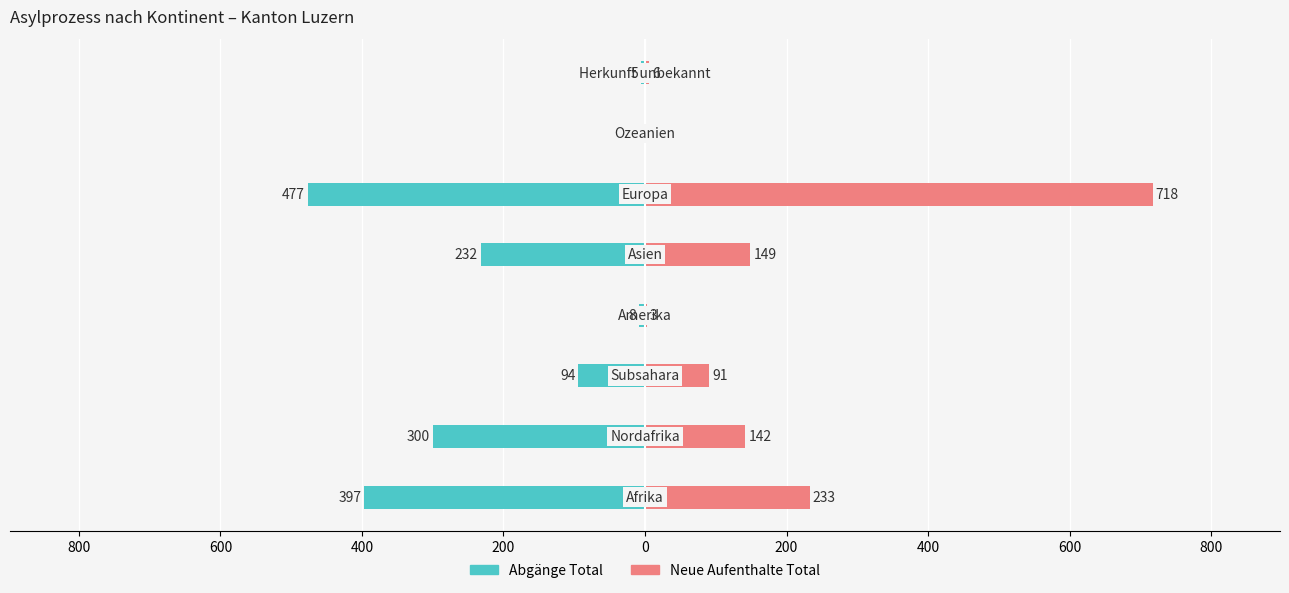

Is the value of Abgänge Total at 200 greater than the value of Neue Aufenthalte Total at 400?

No